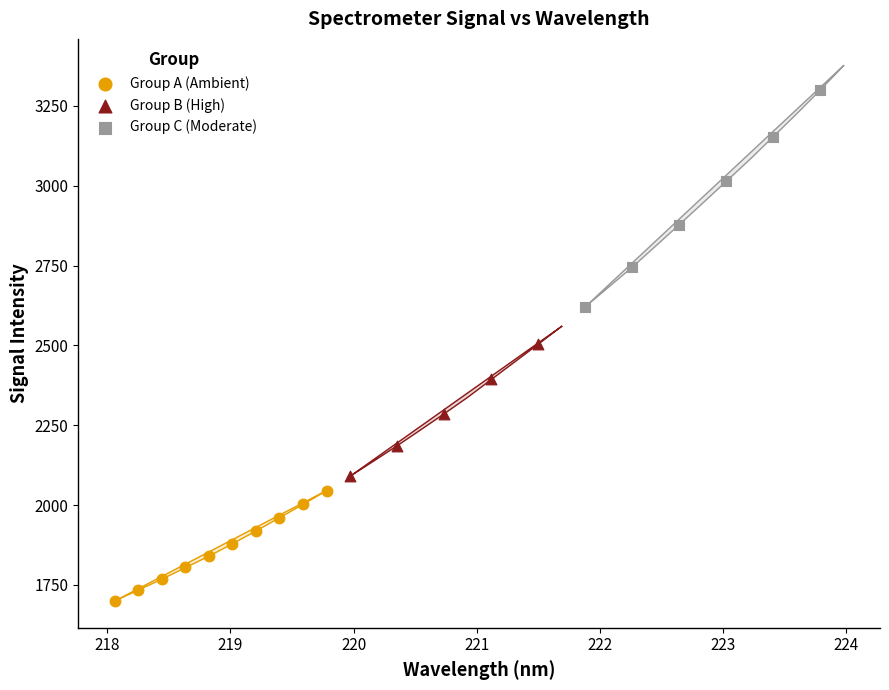

Which series reaches the maximum Y coordinate?

Group C (Moderate)